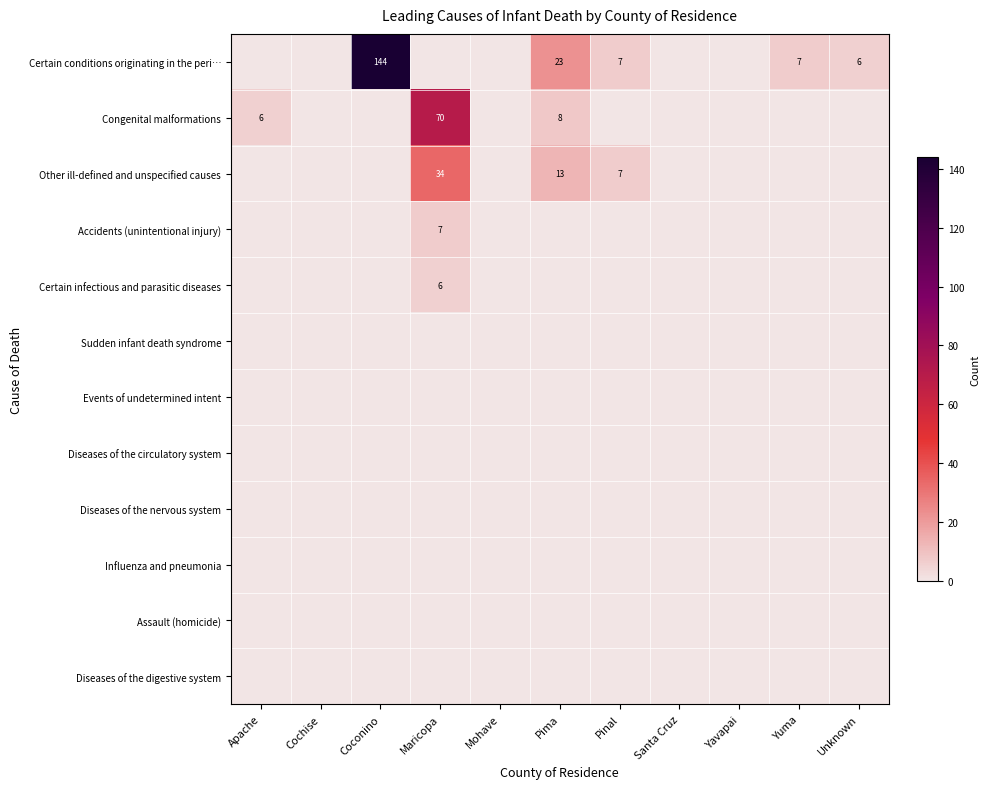

How many distinct data groups are displayed?

12